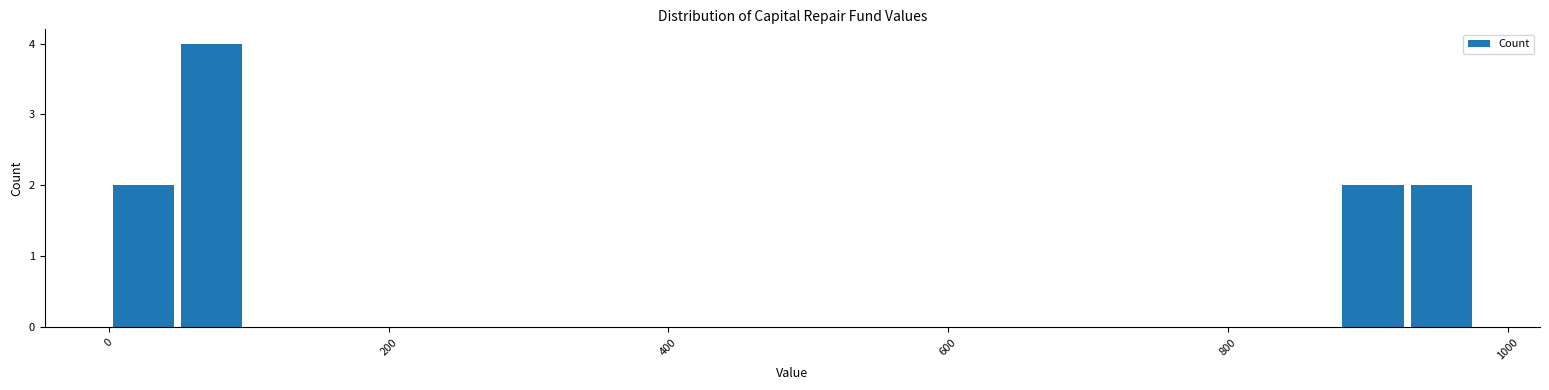

Read against the x-axis, roughly where is the centre of the tallest bar?

80